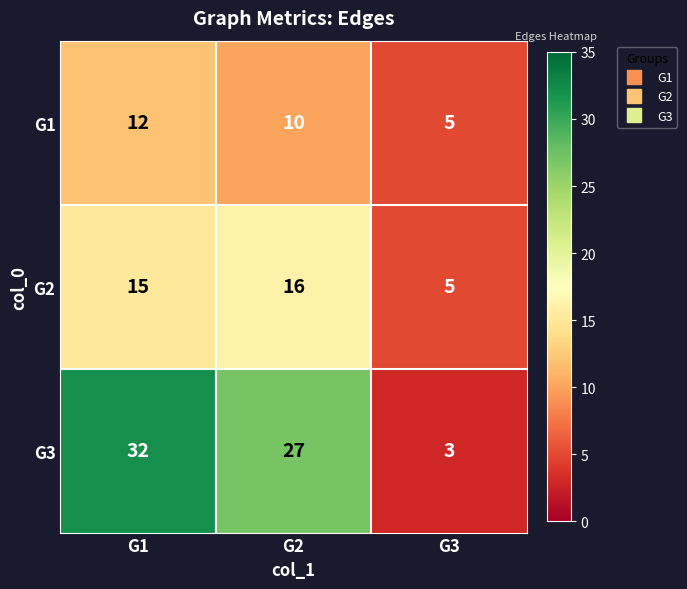

What is the approximate value of G2 at G1, to the nearest 5?

15